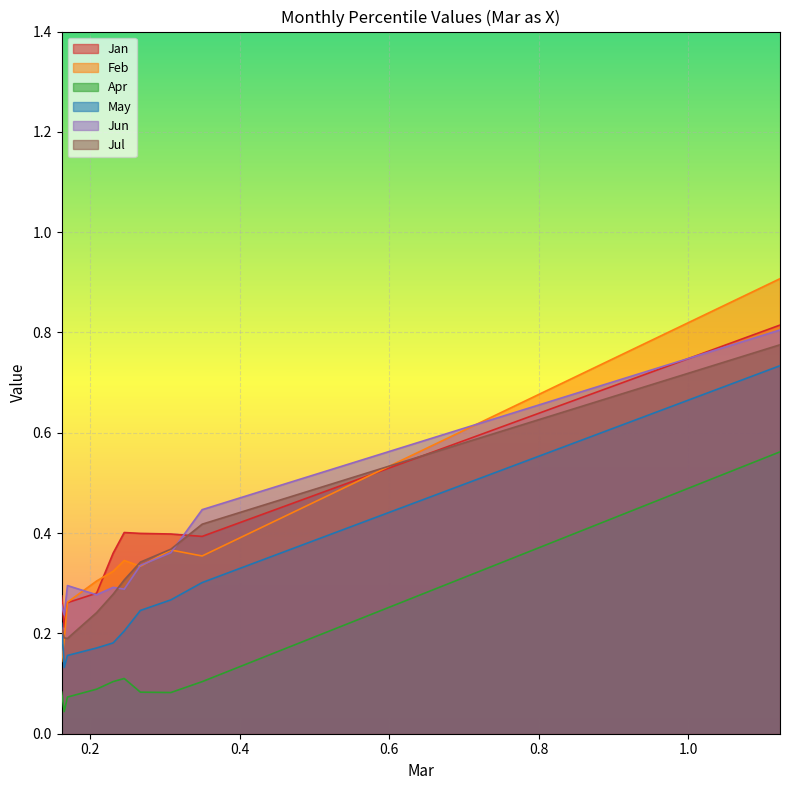

What is the sum of all Jun values?

3.6